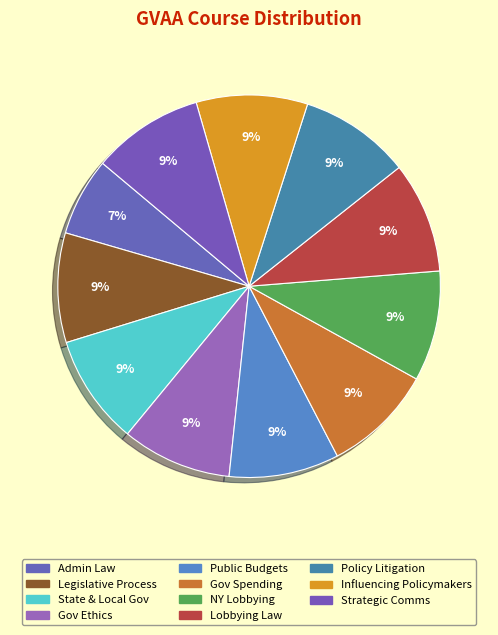

Count the number of slices in the pie.

11